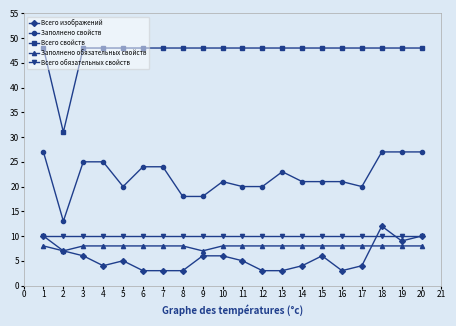

What is the value of the Всего свойств point at the 17th from the left?

48